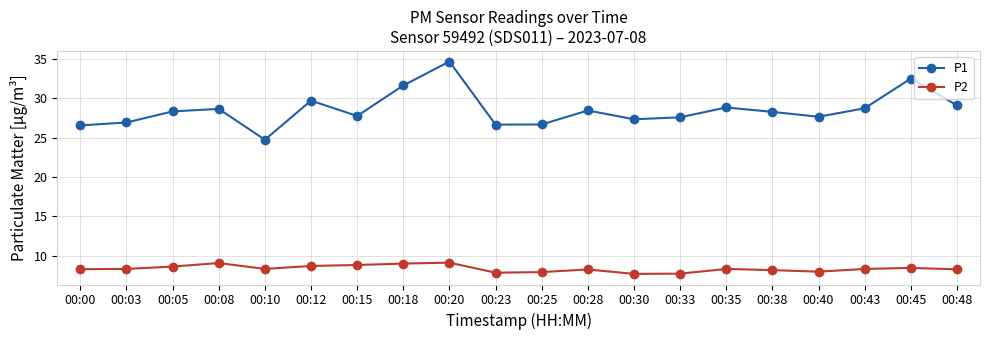

True or false: P1 has a value of 42.2 at 00:05.

False